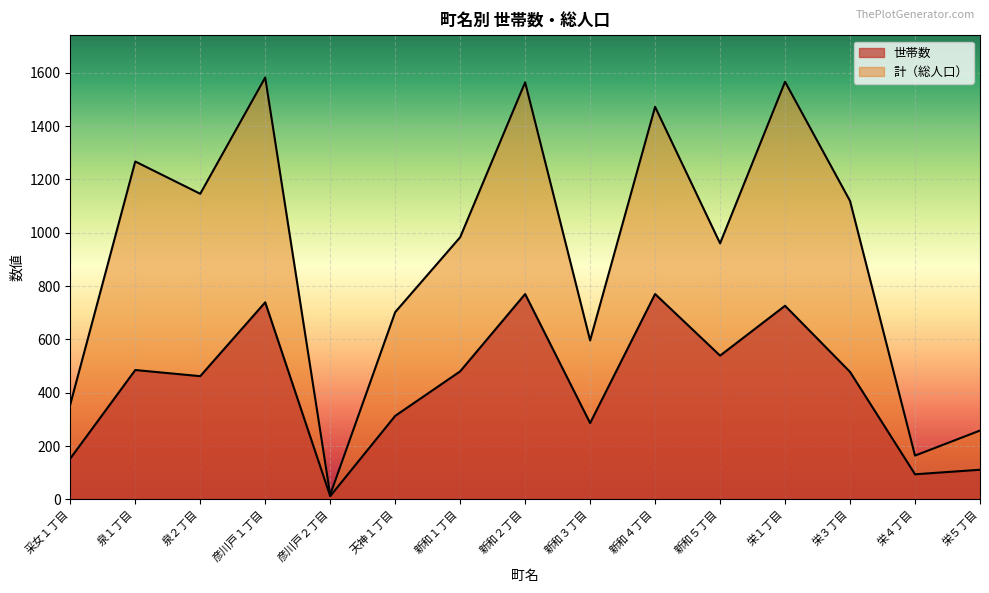

What are all the series names shown in the legend?

世帯数, 計